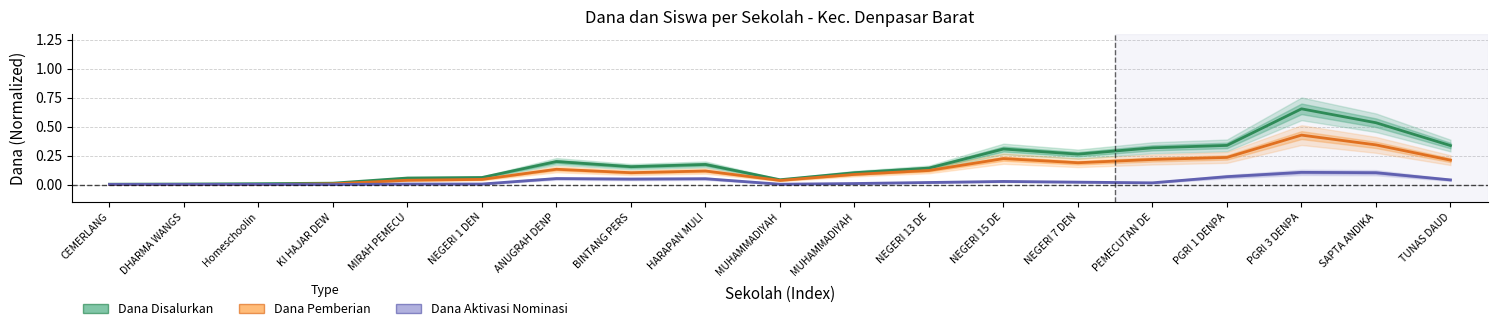

True or false: Dana Disalurkan and Dana Pemberian cross at least once.

False